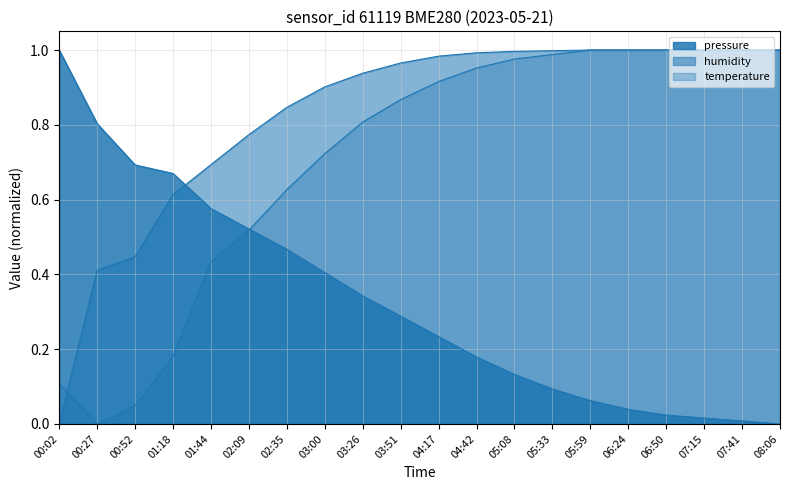

Where do pressure and humidity first cross each other?

01:18 and 01:44